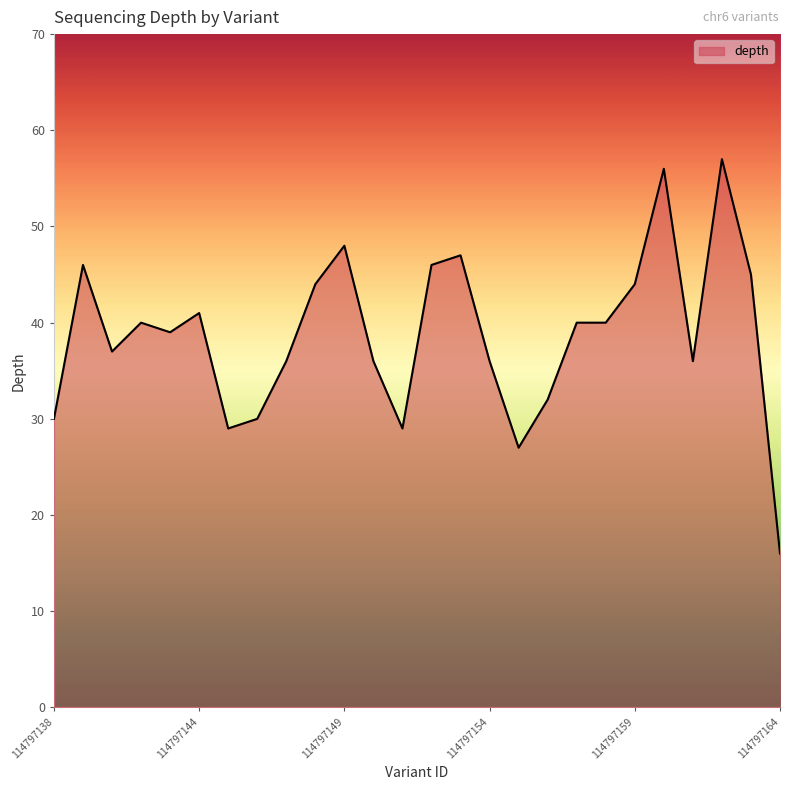

What is the minimum value shown in the chart?

16